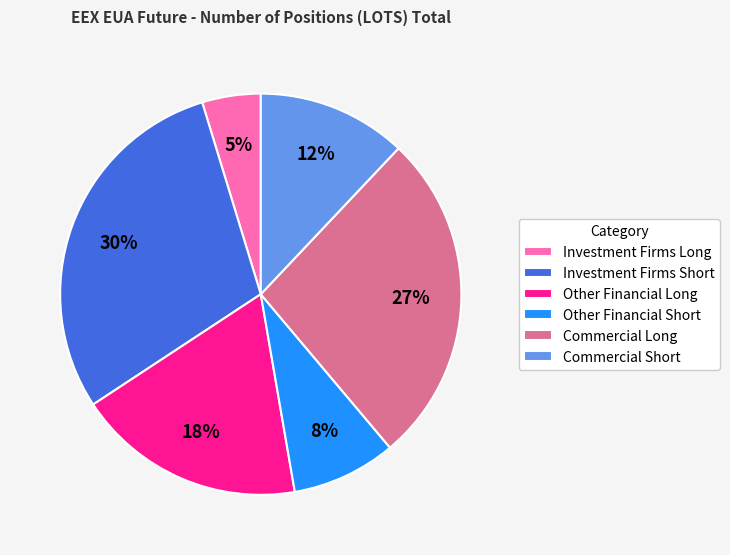

The Investment Firms Short slice represents 21% of the pie. True or false?

False